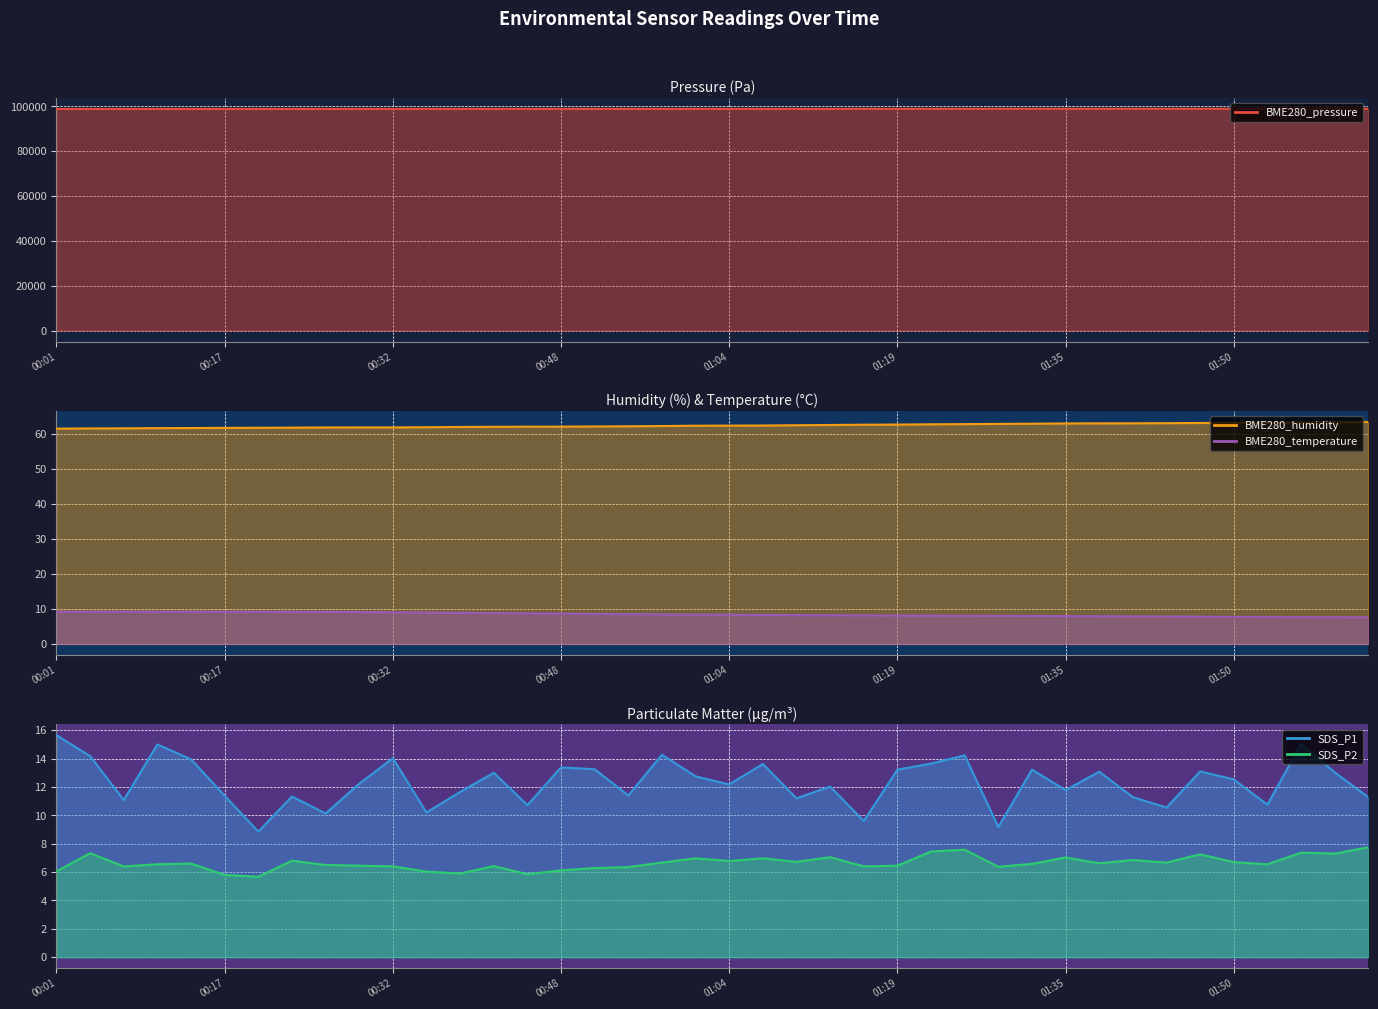

What is the sum of all BME280_humidity values?

2493.9